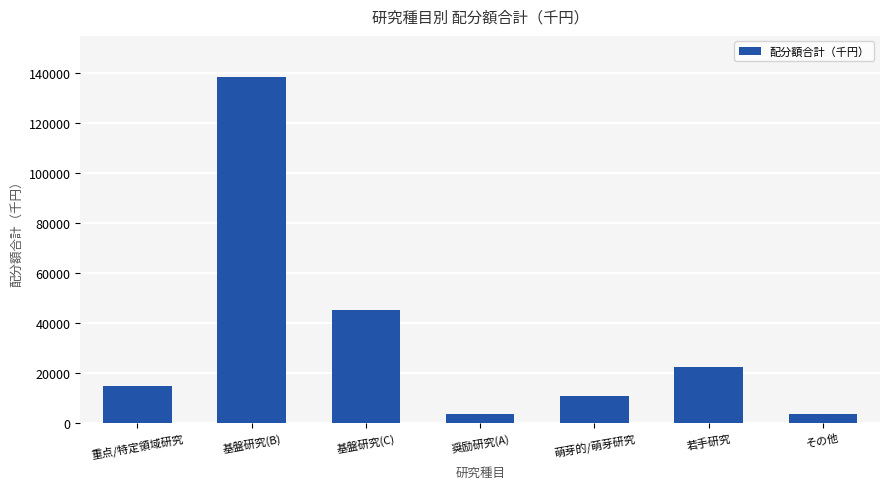

Which has a higher value, 若手研究 or 奨励研究(A)?

若手研究